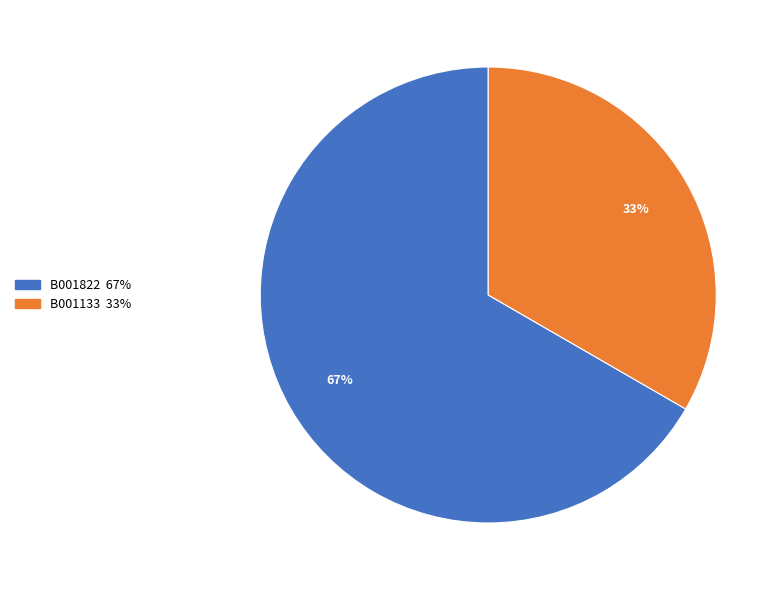

The B001822 slice represents 67% of the pie. True or false?

True